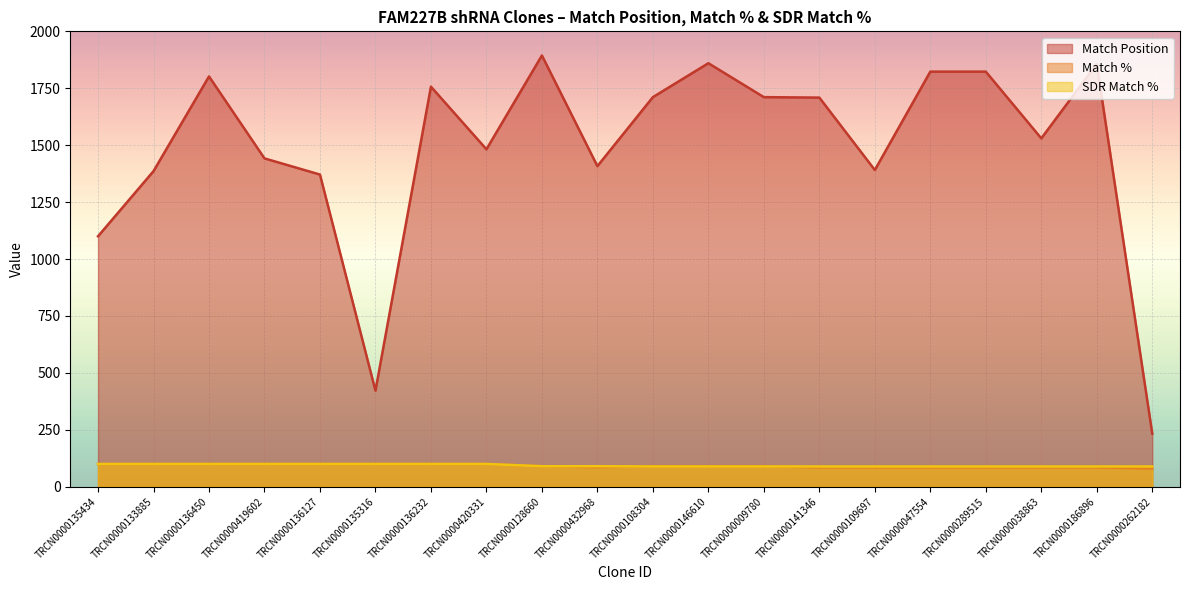

Reading left to right, extract all data points from this chart.

Match Position: TRCN0000135434=1100	TRCN0000133885=1386	TRCN0000136450=1802	TRCN0000419602=1442	TRCN0000136127=1371	TRCN0000135316=422	TRCN0000136232=1757	TRCN0000420331=1482	TRCN0000128660=1894	TRCN0000432968=1408	TRCN0000108304=1711	TRCN0000146610=1860	TRCN0000009780=1711	TRCN0000141346=1709	TRCN0000109697=1391	TRCN0000047554=1823	TRCN0000289515=1823	TRCN0000038863=1530	TRCN0000186896=1857	TRCN0000262182=233
Match %: TRCN0000135434=100	TRCN0000133885=100	TRCN0000136450=100	TRCN0000419602=100	TRCN0000136127=100	TRCN0000135316=100	TRCN0000136232=100	TRCN0000420331=100	TRCN0000128660=90	TRCN0000432968=86	TRCN0000108304=90	TRCN0000146610=90	TRCN0000009780=90	TRCN0000141346=85	TRCN0000109697=85	TRCN0000047554=85	TRCN0000289515=85	TRCN0000038863=85	TRCN0000186896=85	TRCN0000262182=80
SDR Match %: TRCN0000135434=100	TRCN0000133885=100	TRCN0000136450=100	TRCN0000419602=100	TRCN0000136127=100	TRCN0000135316=100	TRCN0000136232=100	TRCN0000420331=100	TRCN0000128660=90	TRCN0000432968=90	TRCN0000108304=89	TRCN0000146610=89	TRCN0000009780=89	TRCN0000141346=89	TRCN0000109697=89	TRCN0000047554=89	TRCN0000289515=89	TRCN0000038863=89	TRCN0000186896=89	TRCN0000262182=89